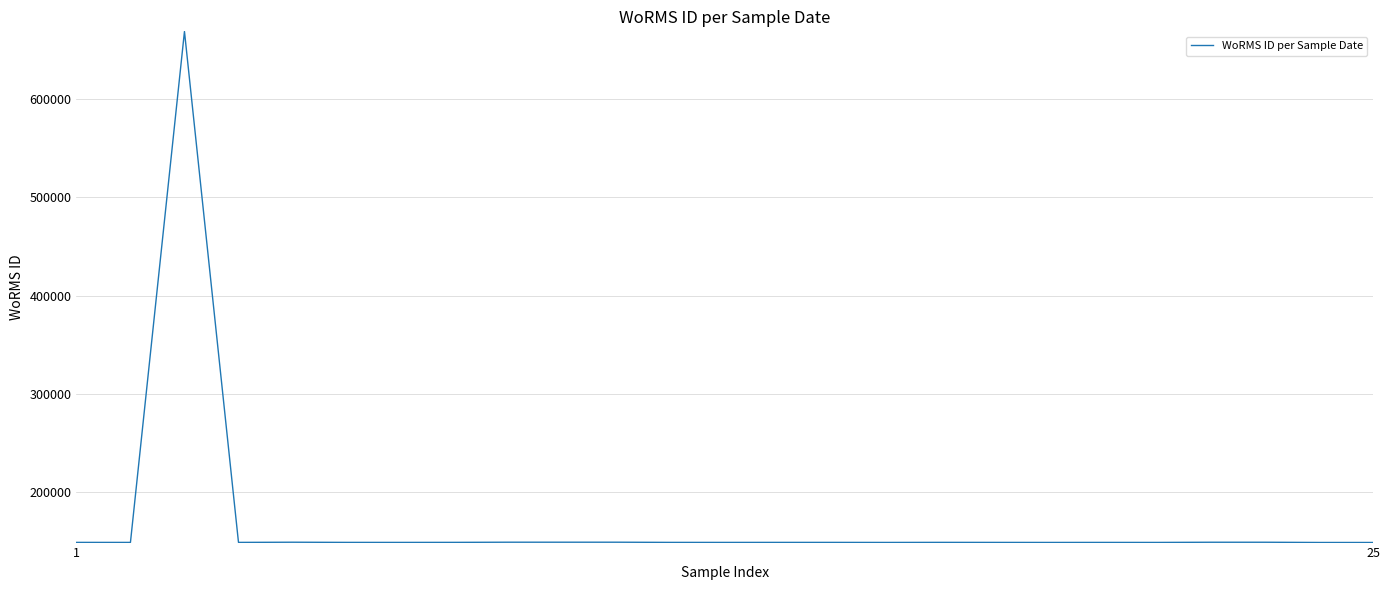

What is the maximum value shown in the chart?

668847